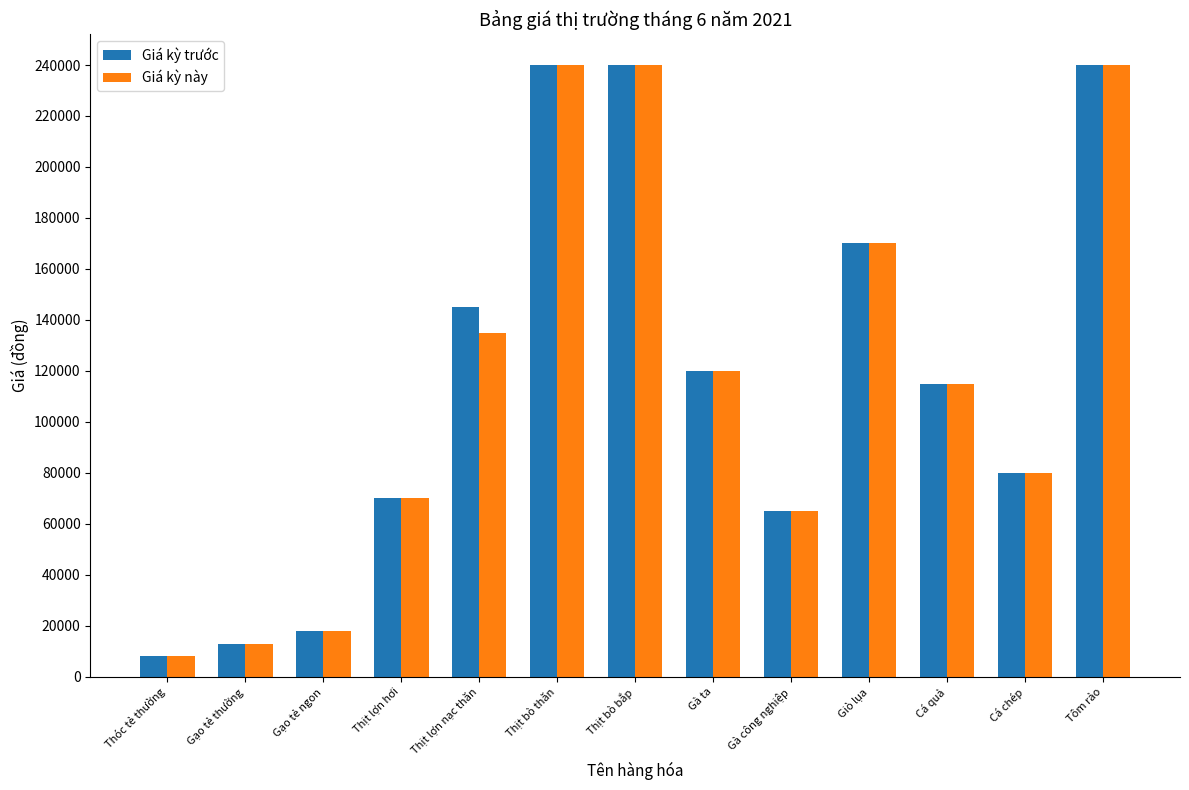

Is it true that Giá kỳ này equals 18000 at Gạo tẻ ngon?

True